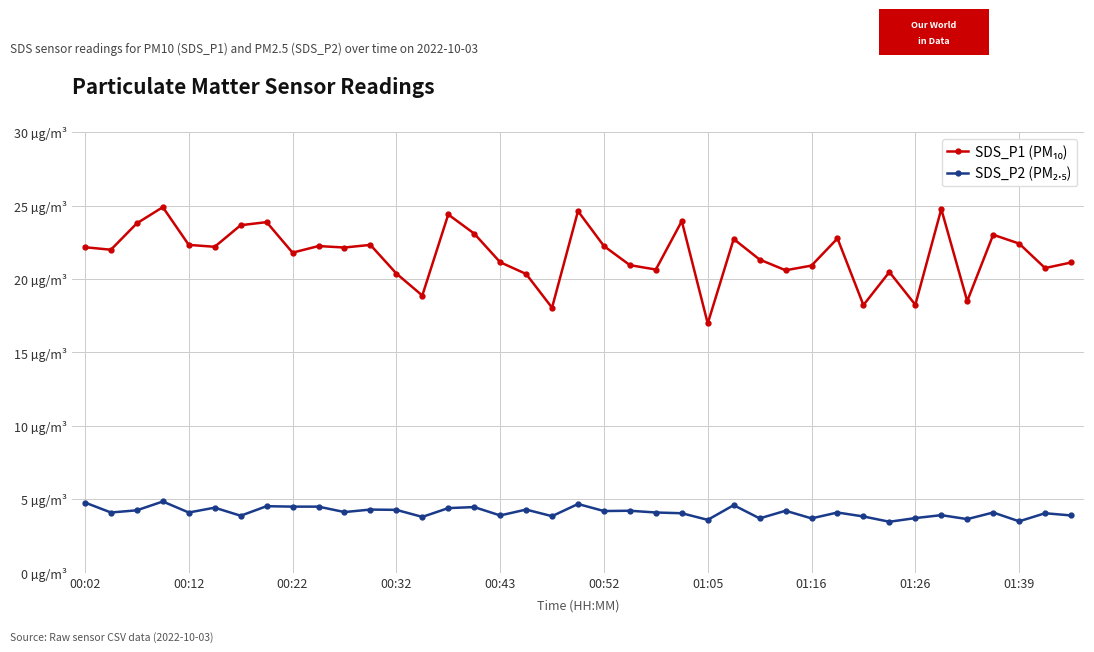

Does the chart have visible grid lines?

Yes